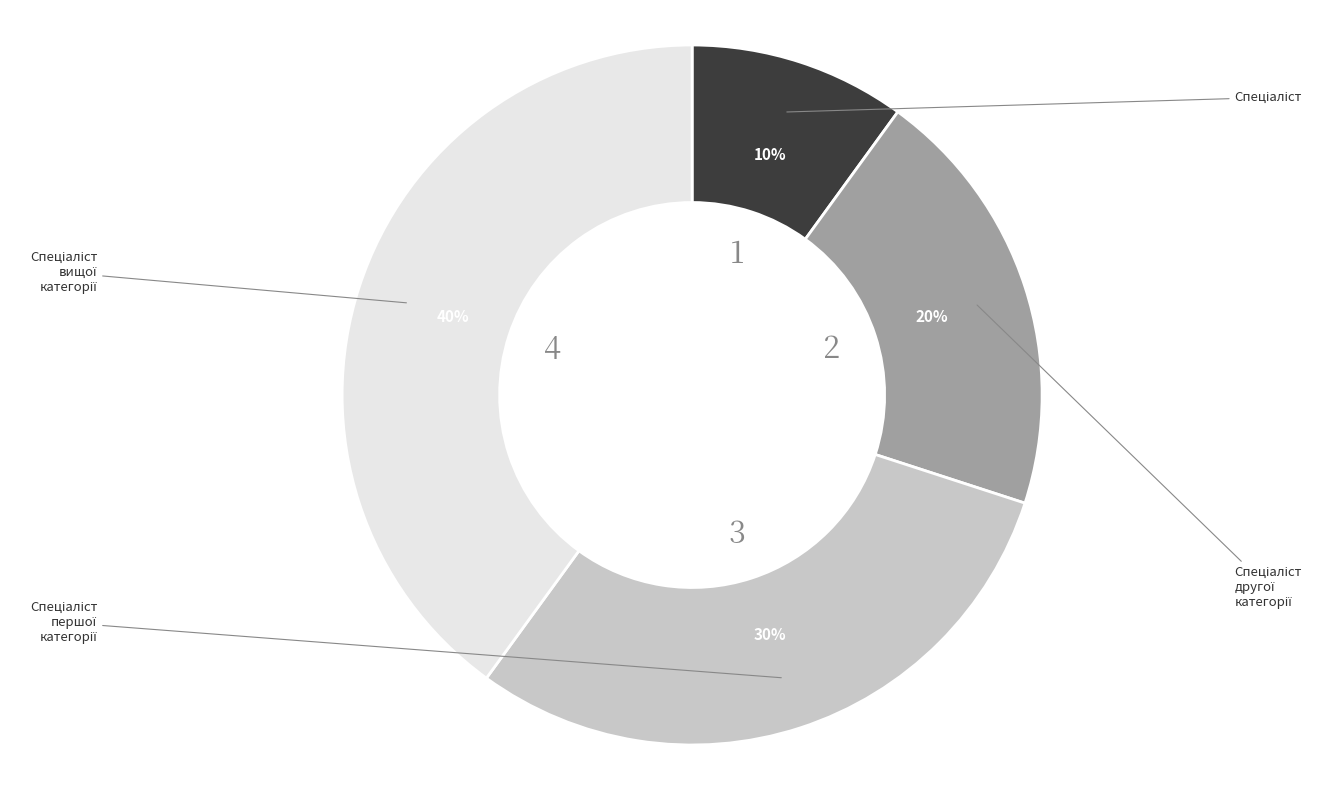

To the nearest percent, what is the average slice percentage?

25%